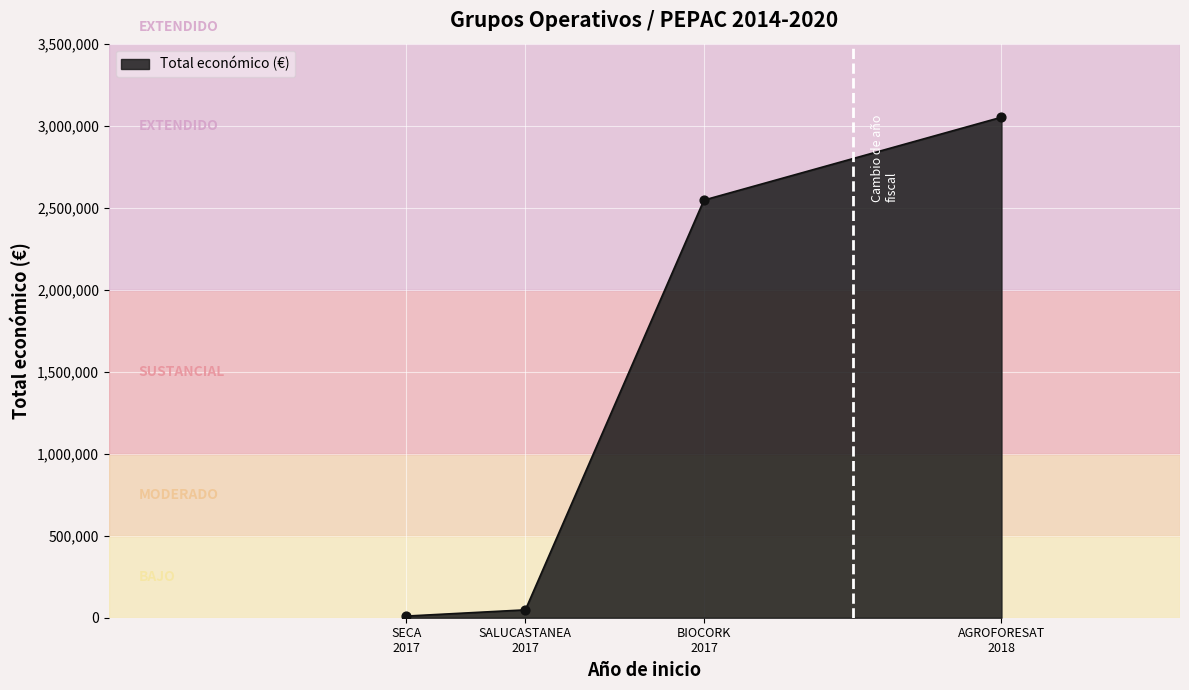

What is the change in value from 2017 (SALUCASTANEA) to 2017 (SECA)?

-38000